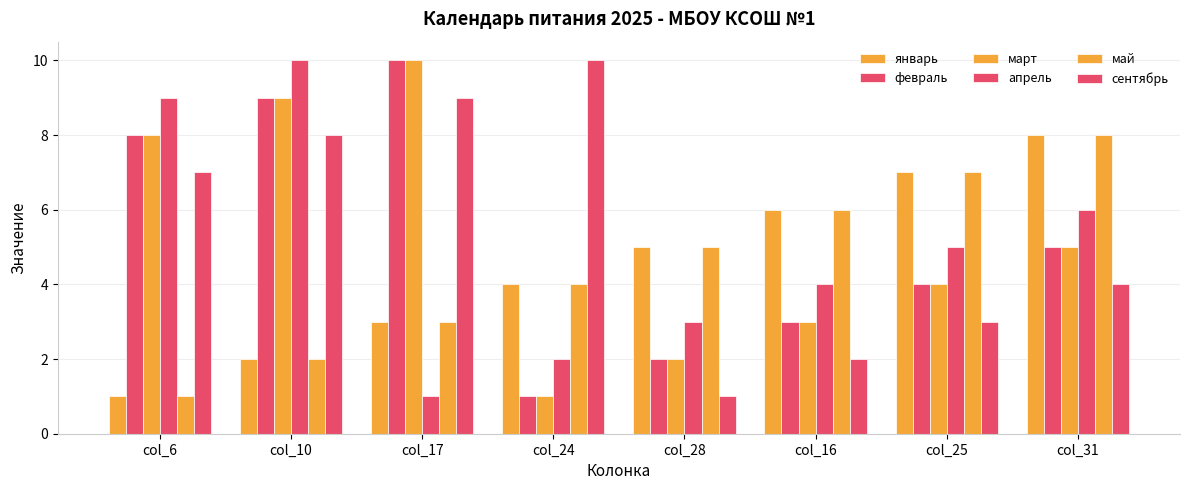

How many groups of bars are there?

8